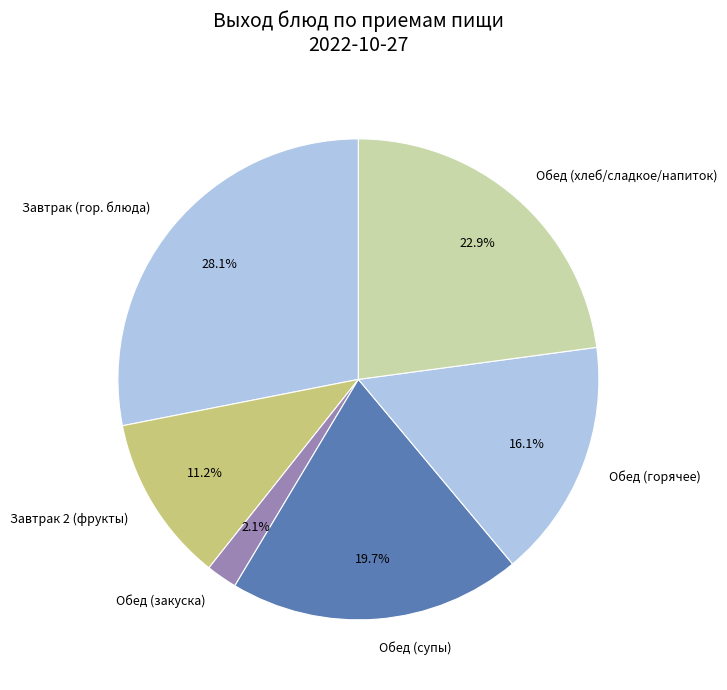

Rank the categories by value from lowest to highest.

Обед (закуска), Завтрак 2 (фрукты), Обед (горячее), Обед (супы), Обед (хлеб/сладкое/напиток), Завтрак (гор. блюда)